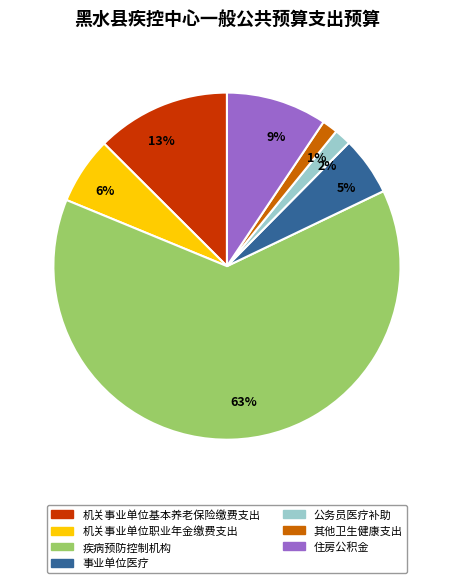

How many segments does this pie chart have?

7